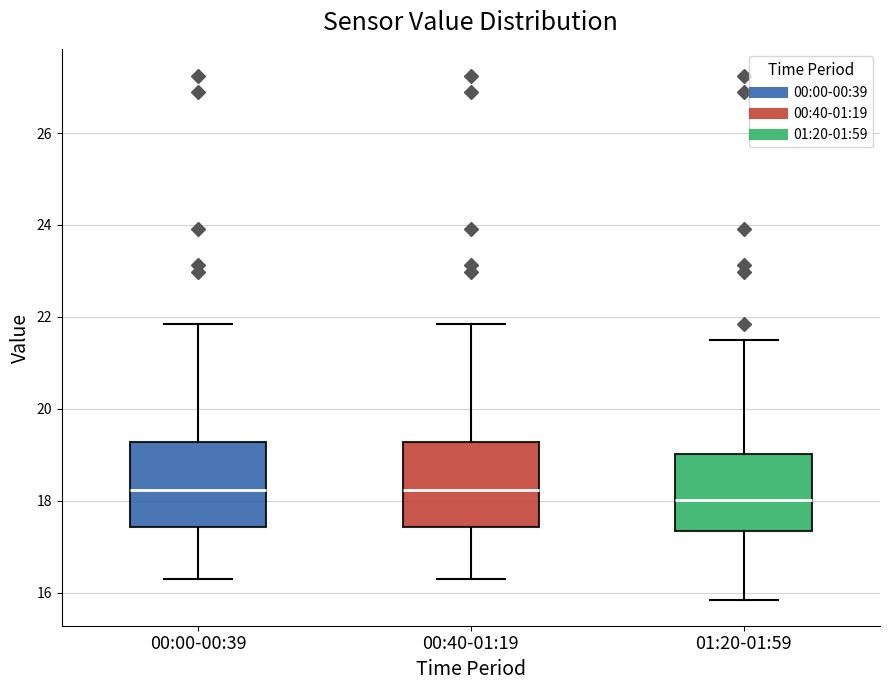

Reading left to right, read every box against the y-axis: the position of its median line, the range the box covers, and the ends of its whiskers. The values are not printed on the chart, so give them approximately, as read against the axis.

00:00-00:39: median 18.2, box 17.4 to 19.2, whiskers 16.4 to 21.8
00:40-01:19: median 18.2, box 17.4 to 19.2, whiskers 16.4 to 21.8
01:20-01:59: median 18.0, box 17.4 to 19.0, whiskers 15.8 to 21.6